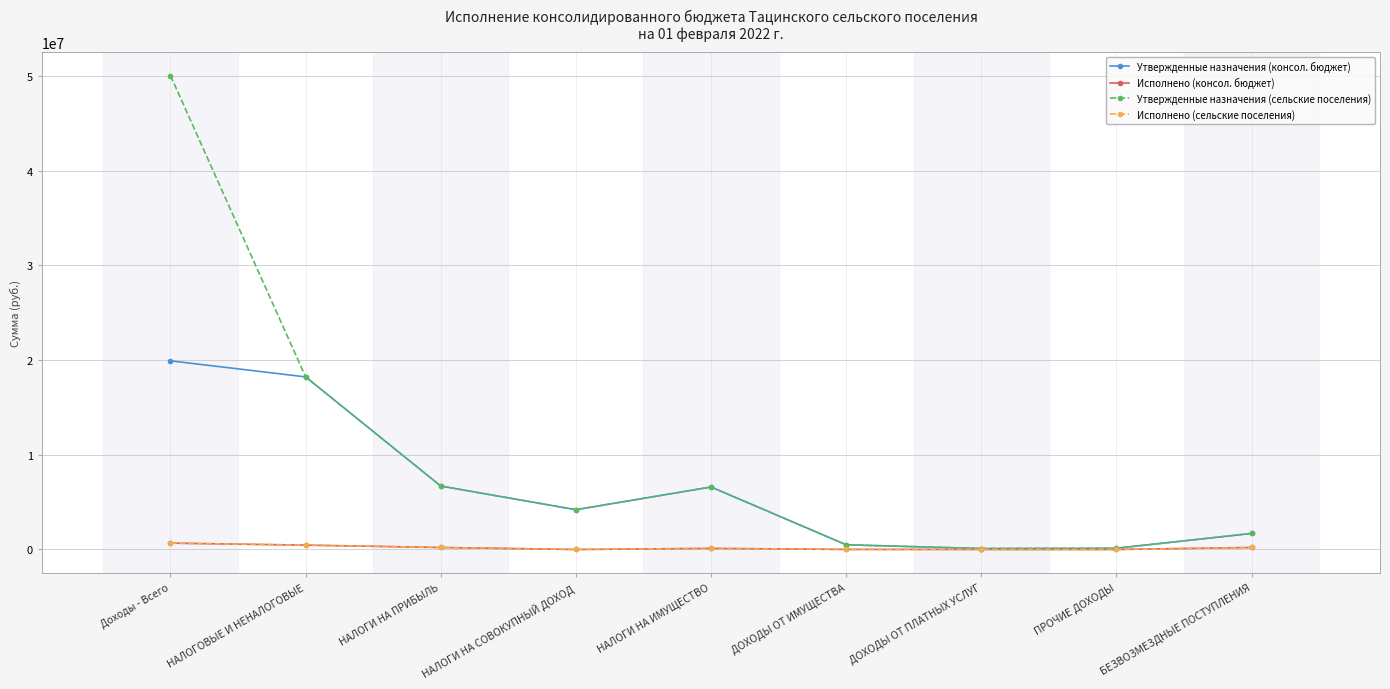

How many values in the Утвержденные назначения (консол. бюджет) series are below 4200000?

4